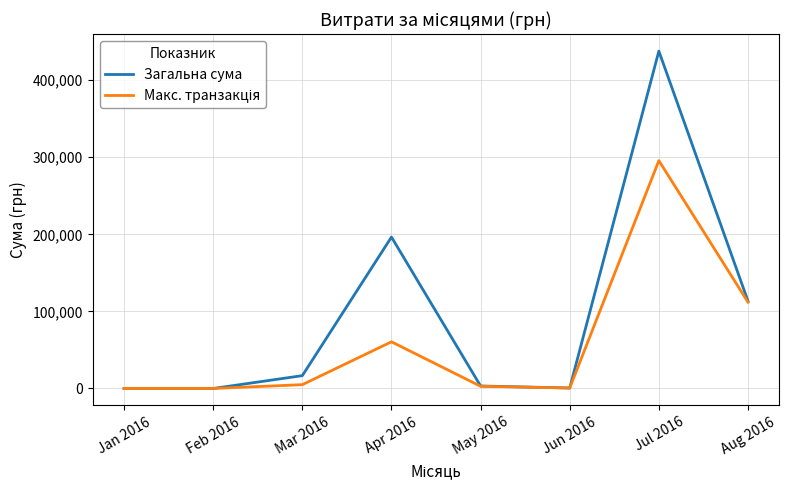

What is the maximum value for Загальна сума?

437706.6